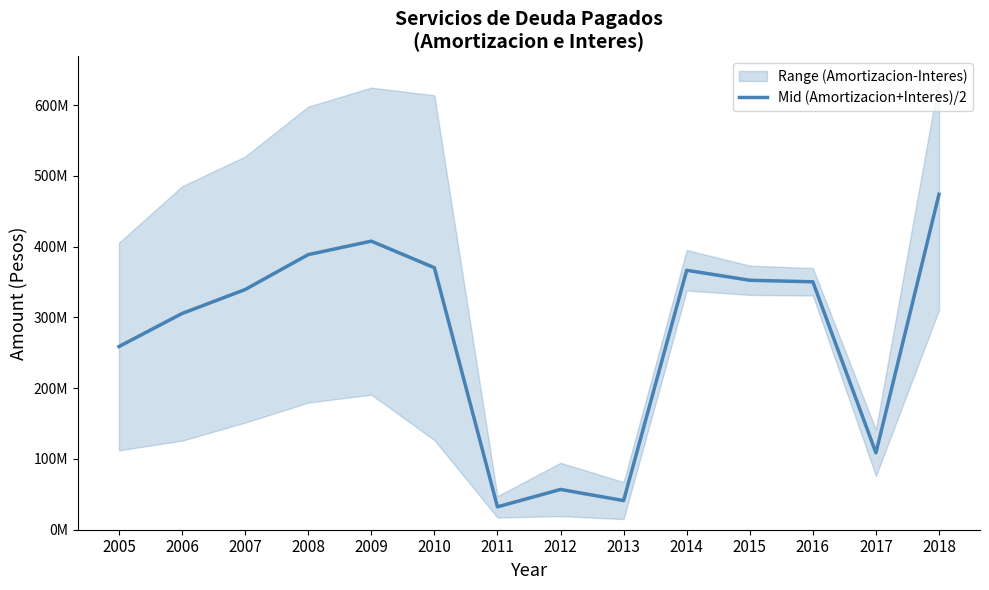

How many points are higher than both their immediate neighbors (excluding endpoints)?

3